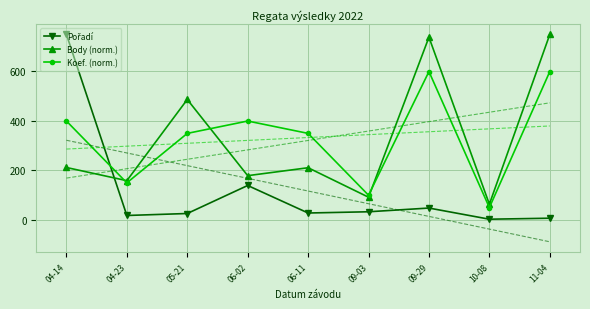

The Pořadí series shows 3.0 at 10-08. True or false?

True